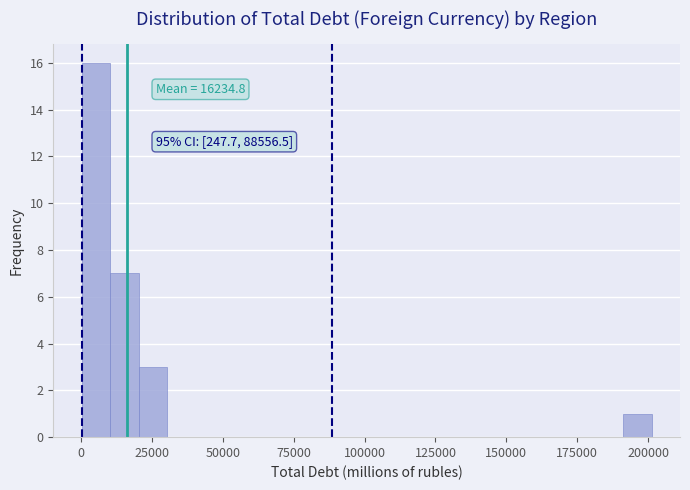

Around what value on the x-axis is the tallest bar? Give the approximate position of its centre, as read against the axis.

5000